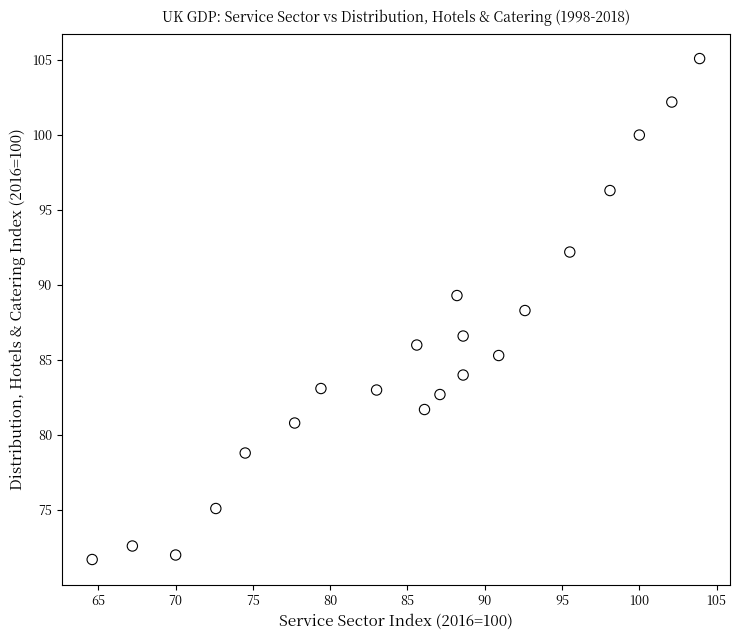

What is the range of X values (max minus min)?

39.3